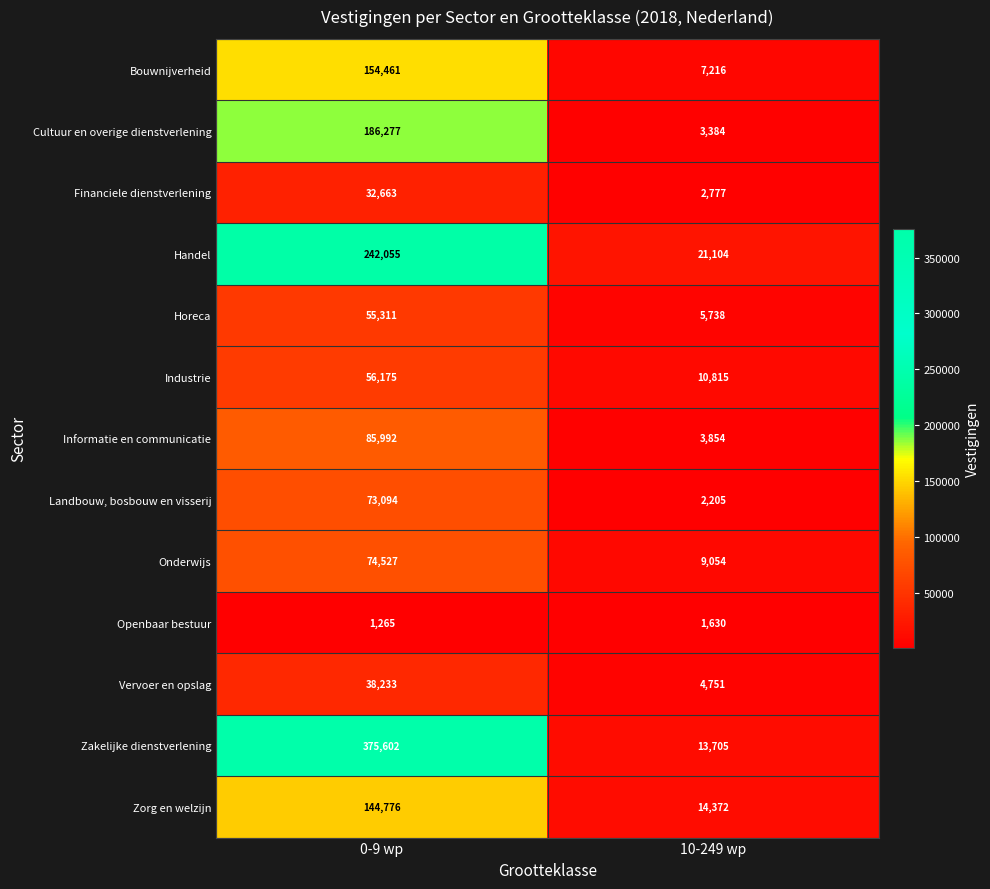

Reading left to right, transcribe all the data shown in this chart.

Bouwnijverheid: 154461	7216
Cultuur en overige dienstverlening: 186277	3384
Financiele dienstverlening: 32663	2777
Handel: 242055	21104
Horeca: 55311	5738
Industrie: 56175	10815
Informatie en communicatie: 85992	3854
Landbouw, bosbouw en visserij: 73094	2205
Onderwijs: 74527	9054
Openbaar bestuur: 1265	1630
Vervoer en opslag: 38233	4751
Zakelijke dienstverlening: 375602	13705
Zorg en welzijn: 144776	14372